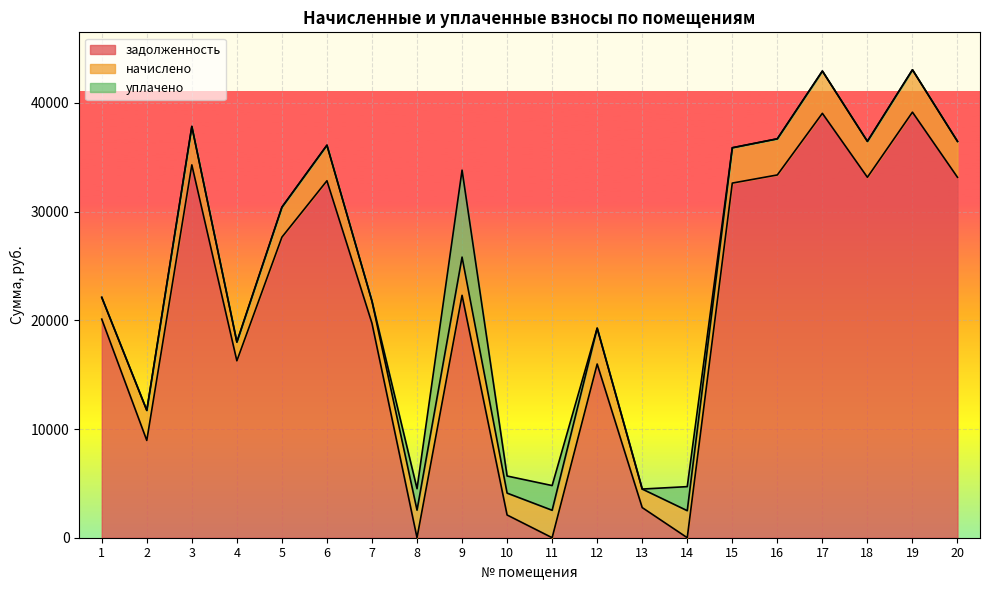

What is the sum of the задолженность values at 15 and 17?

71668.6